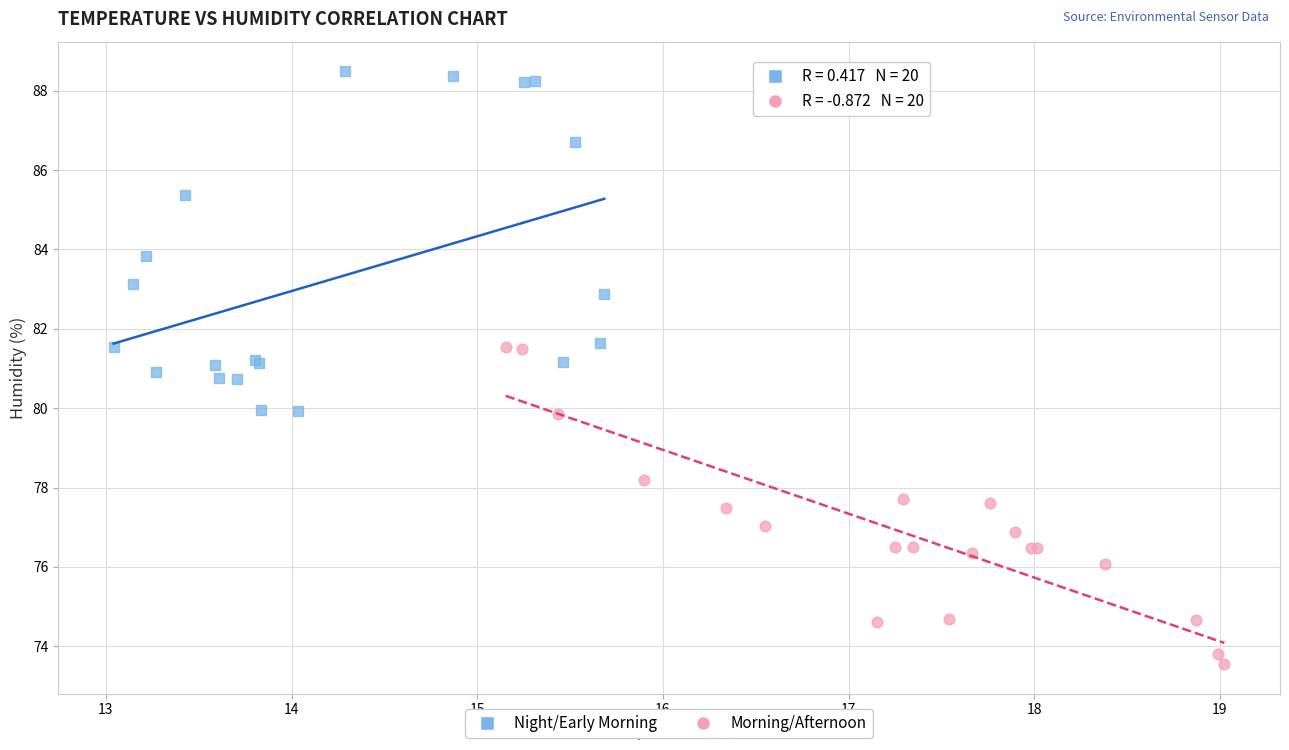

Which series reaches the minimum Y coordinate?

Morning/Afternoon